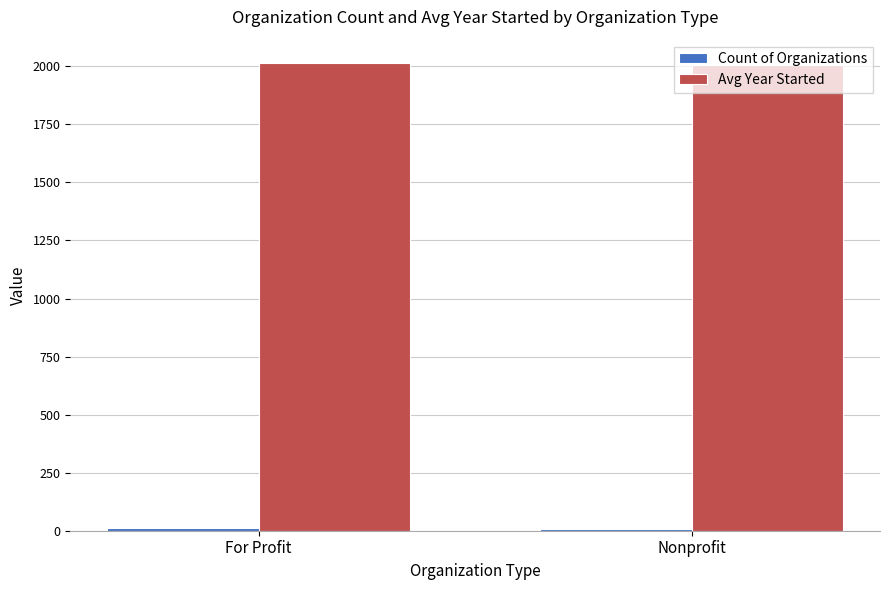

What is the maximum value for Avg Year Started?

2014